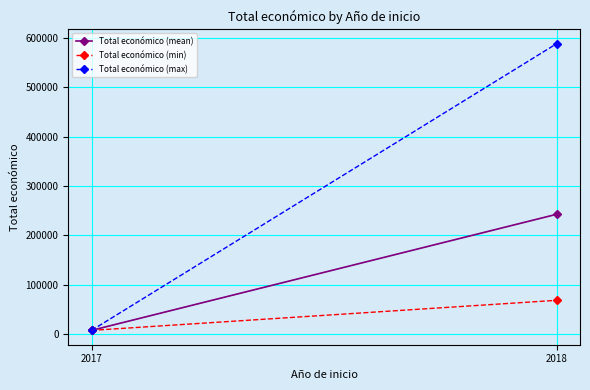

At 2017, list the series in order from smallest to largest.

Total económico (mean), Total económico (min), Total económico (max)